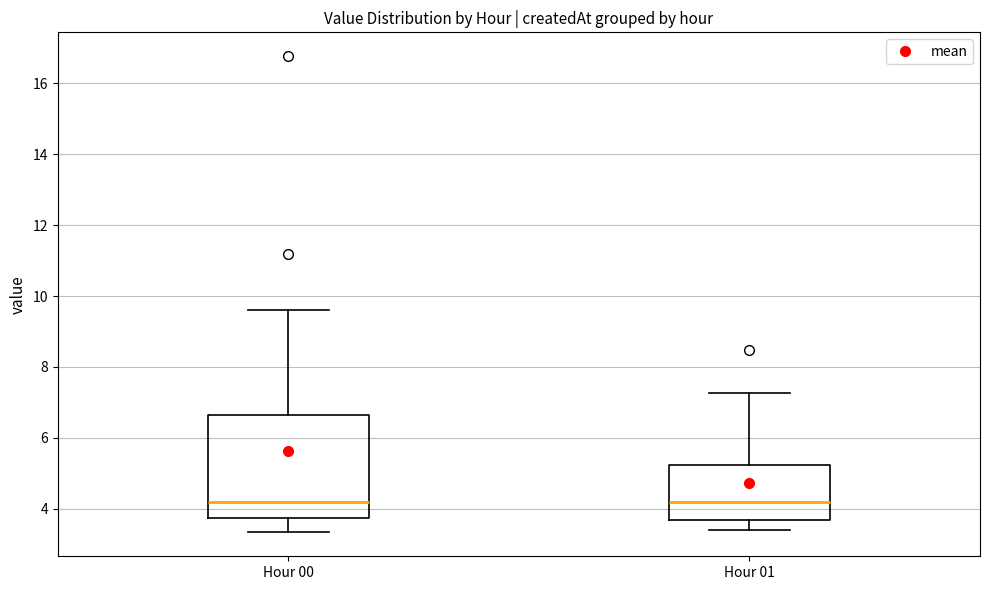

Where does the lower whisker of the box for Hour 00 end on the y-axis? The values are not printed on the chart, so give them approximately, as read against the axis.

3.4